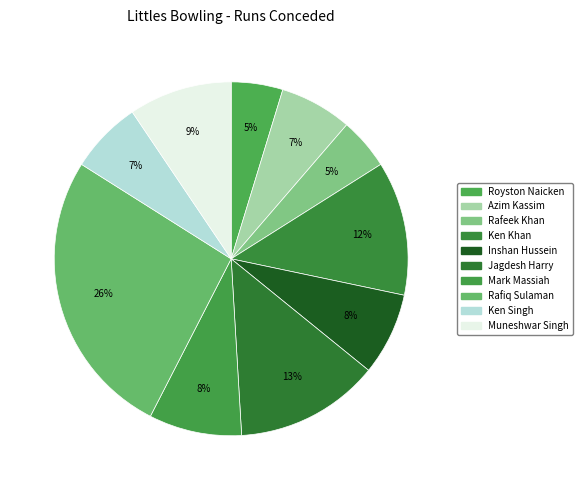

Is the sum of Ken Khan and Royston Naicken greater than half?

No